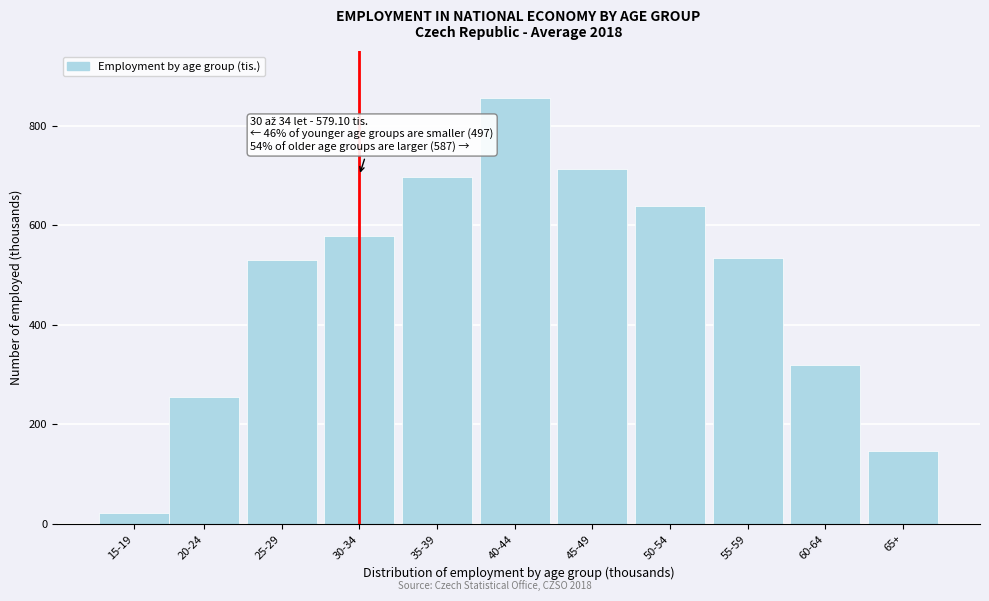

What is the maximum value shown in the chart?

855.7